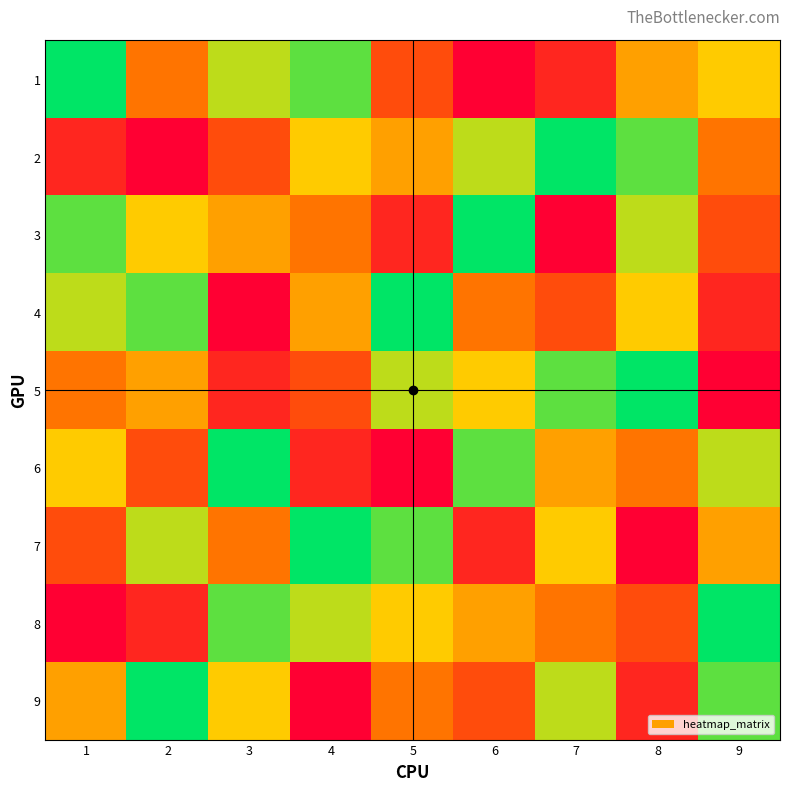

At how many categories does at least one series exceed 1?

9